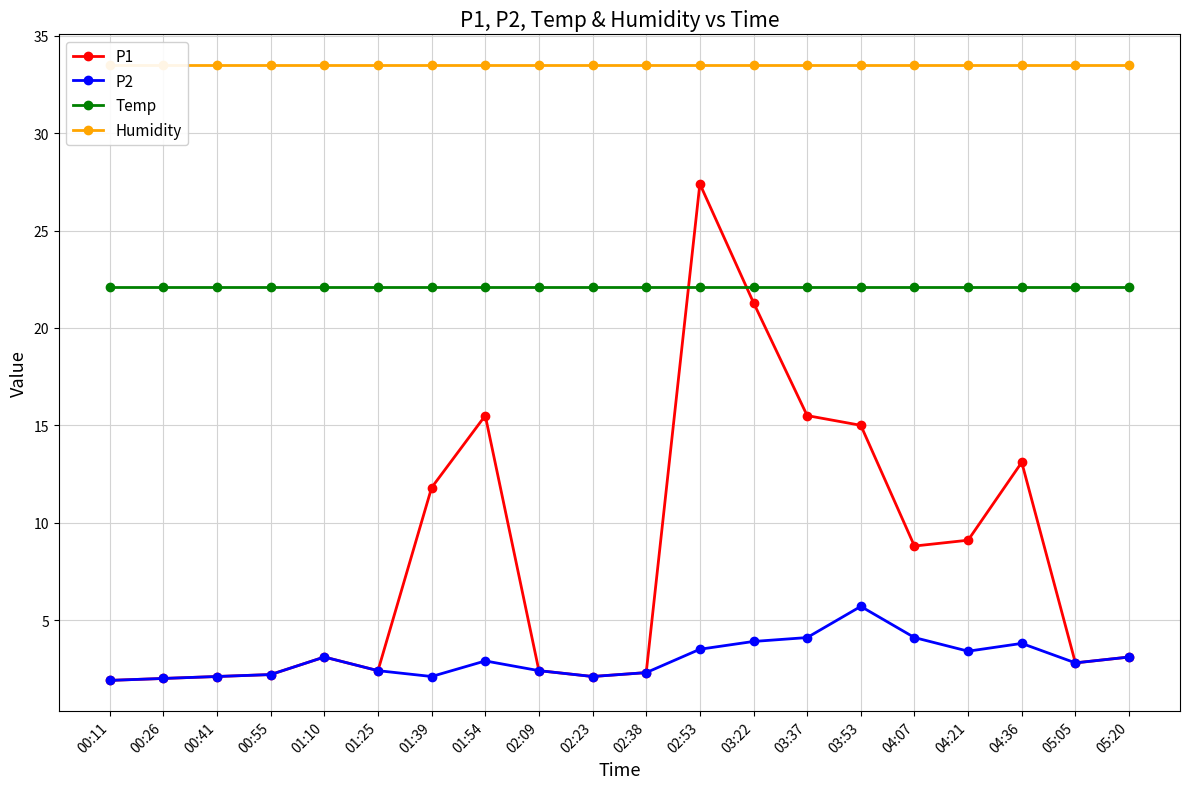

Rank the series by their maximum value, from lowest to highest.

P2, Temp, P1, Humidity